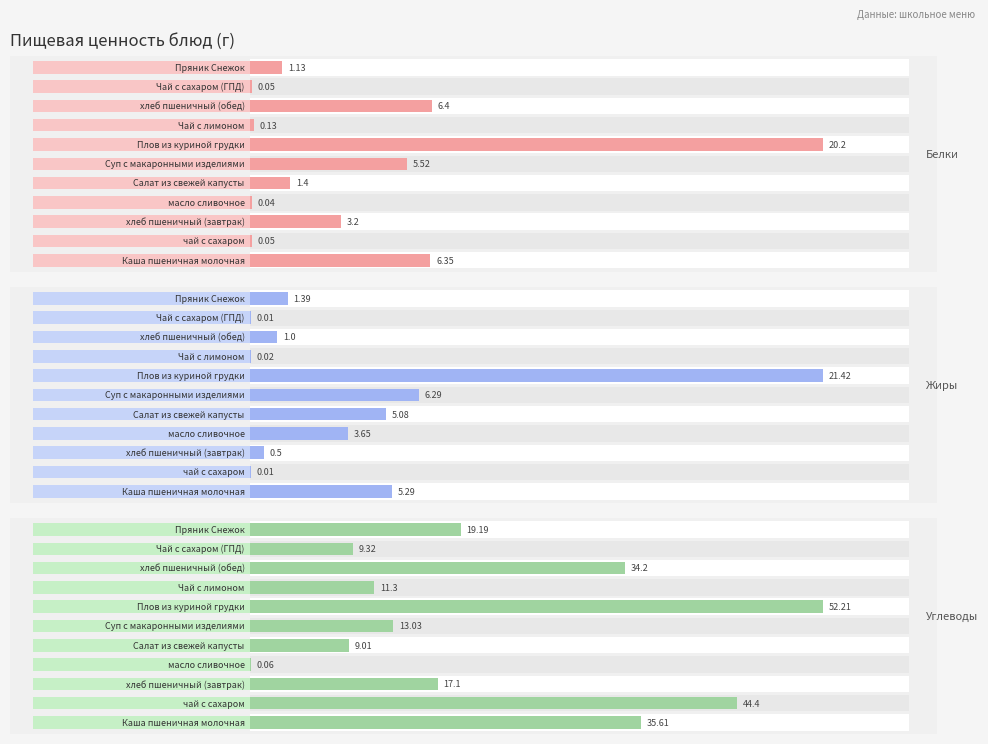

What is the difference between the maximum and second lowest values in the Углеводы series?

43.2